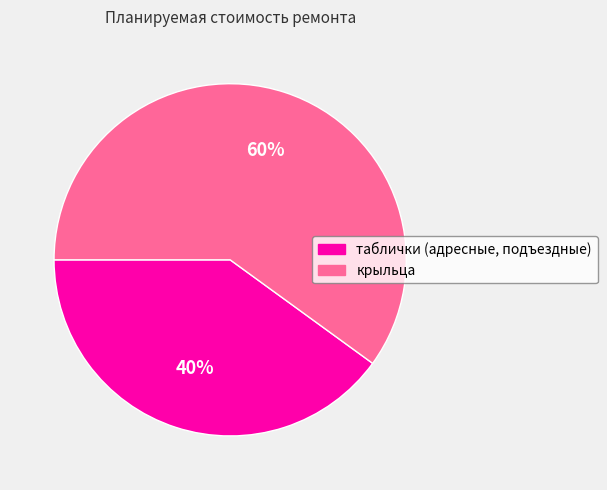

Which has a higher value, крыльца or таблички (адресные, подъездные)?

крыльца